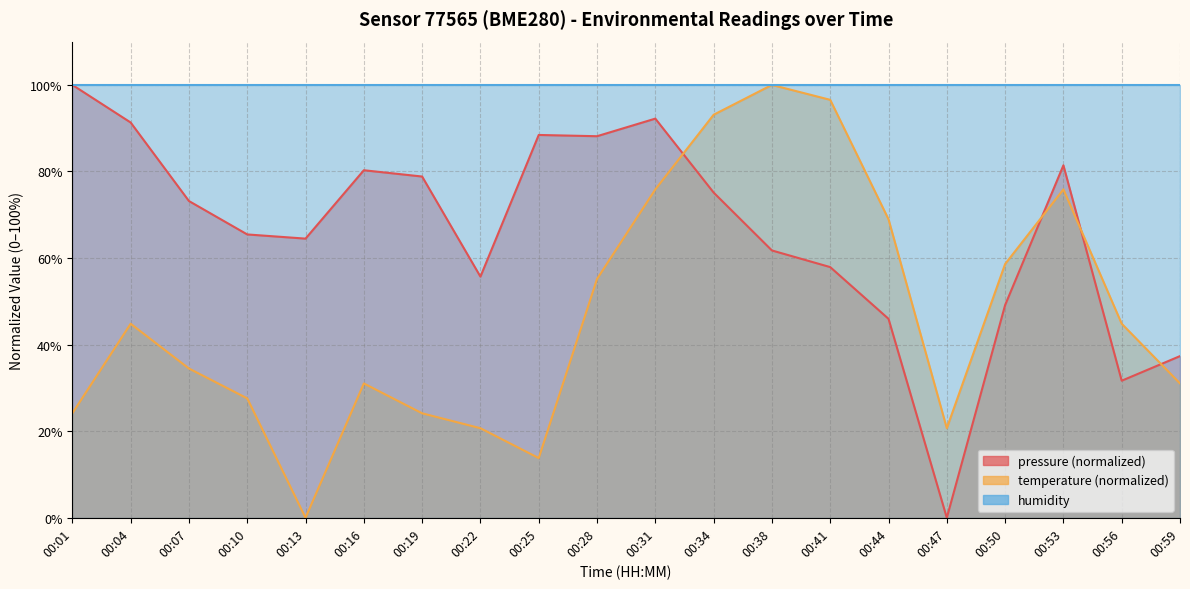

At how many categories does at least one series exceed 59?

15